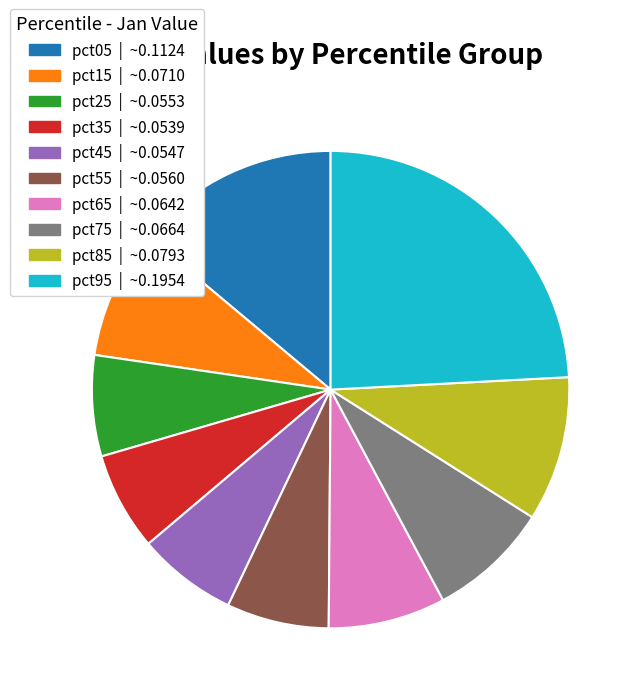

What is the largest slice in the pie chart?

pct95